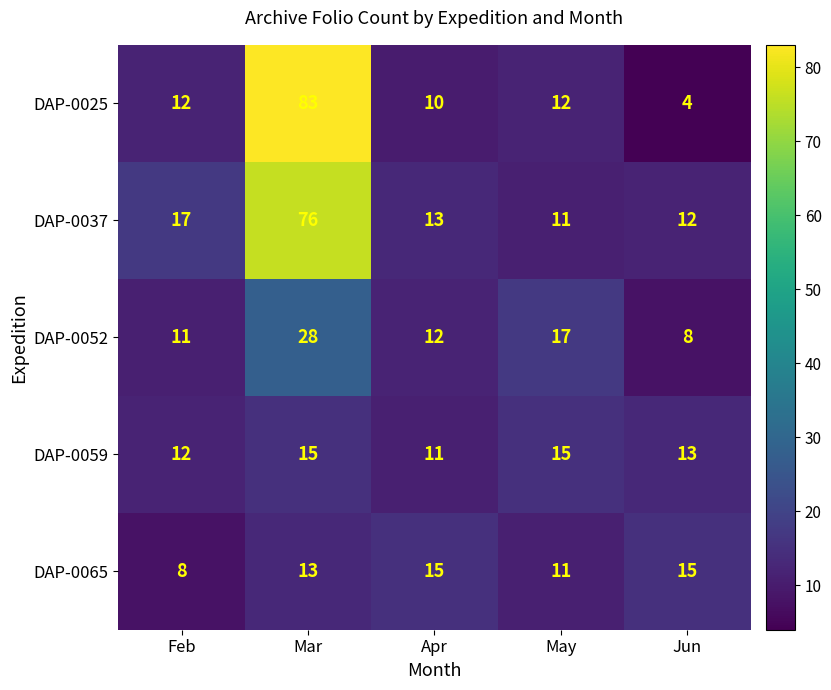

What is the difference between the maximum and minimum values in the DAP-0037 series?

65